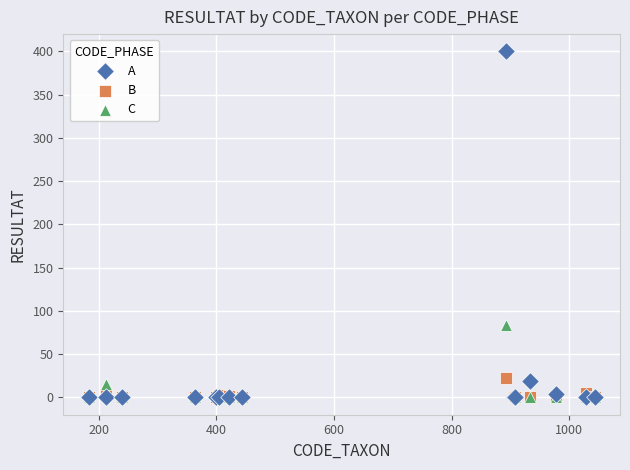

Which series contains the highest Y value?

A